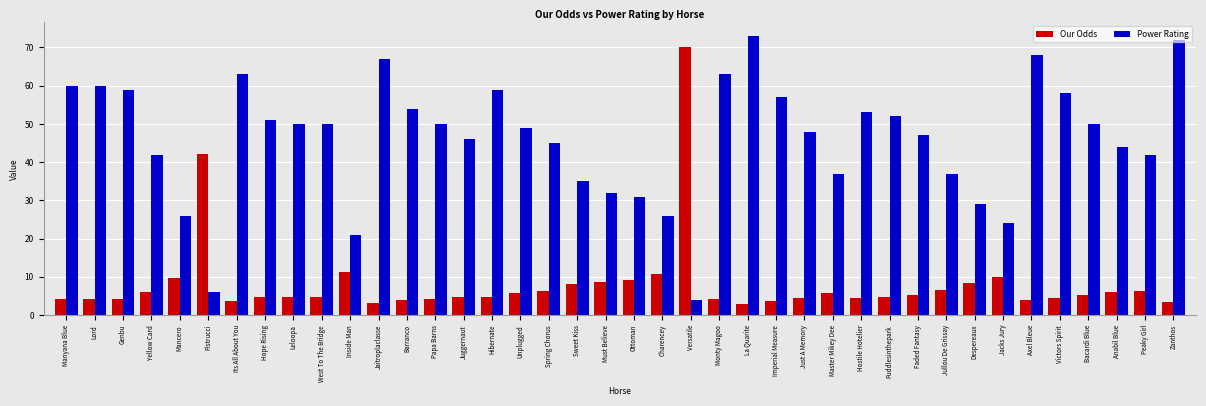

Which series has the widest spread of values?

Power Rating